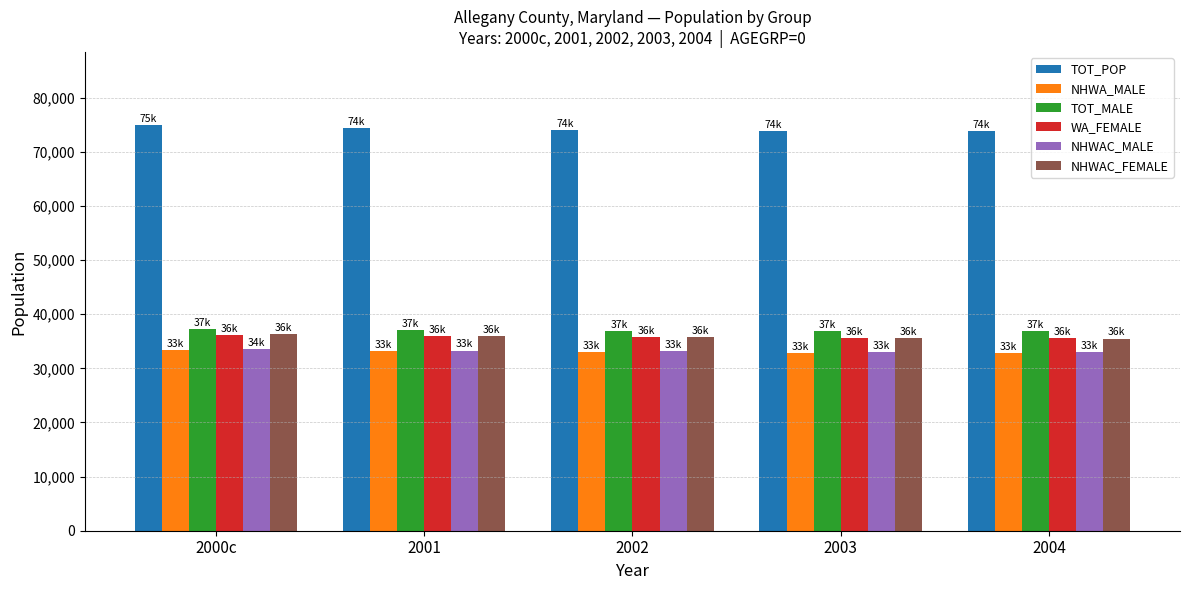

Is the value of NHWAC_FEMALE at 2001 greater than the value of TOT_POP at 2001?

No